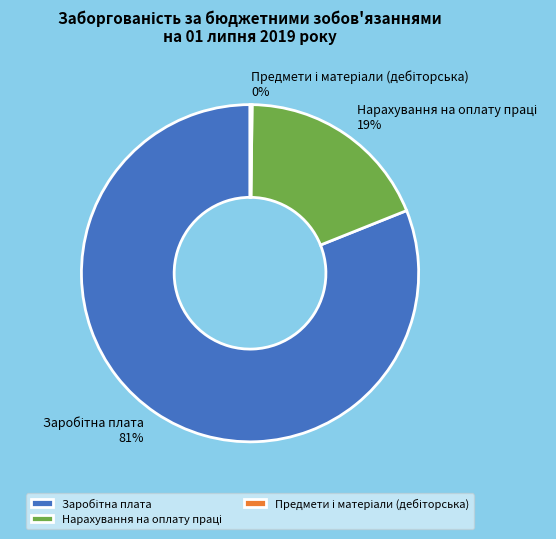

Is there a majority slice in this chart?

Yes